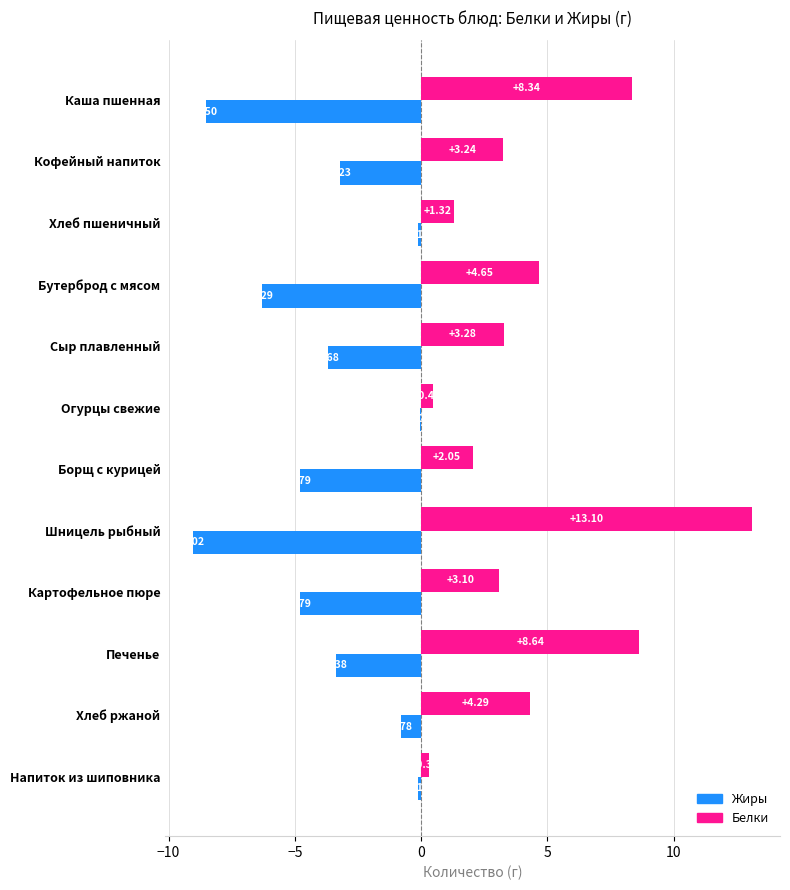

What is the sum of all Белки values?

52.8